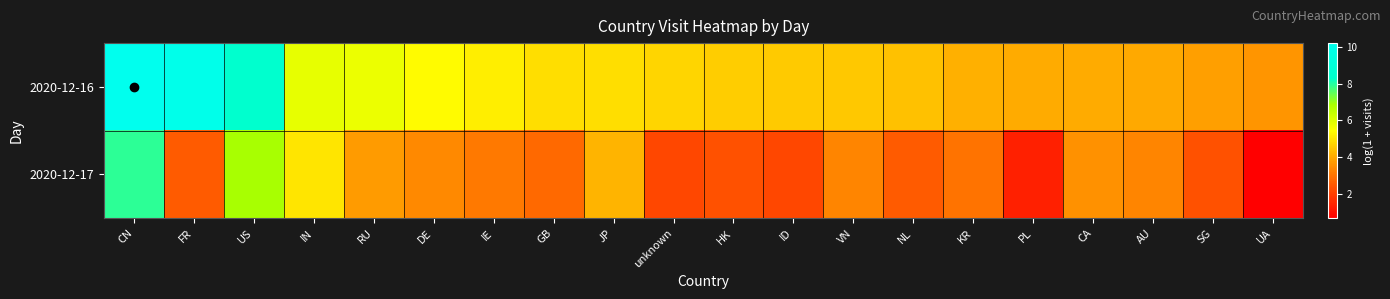

Between JP and ID, which series saw the biggest shift?

2020-12-17